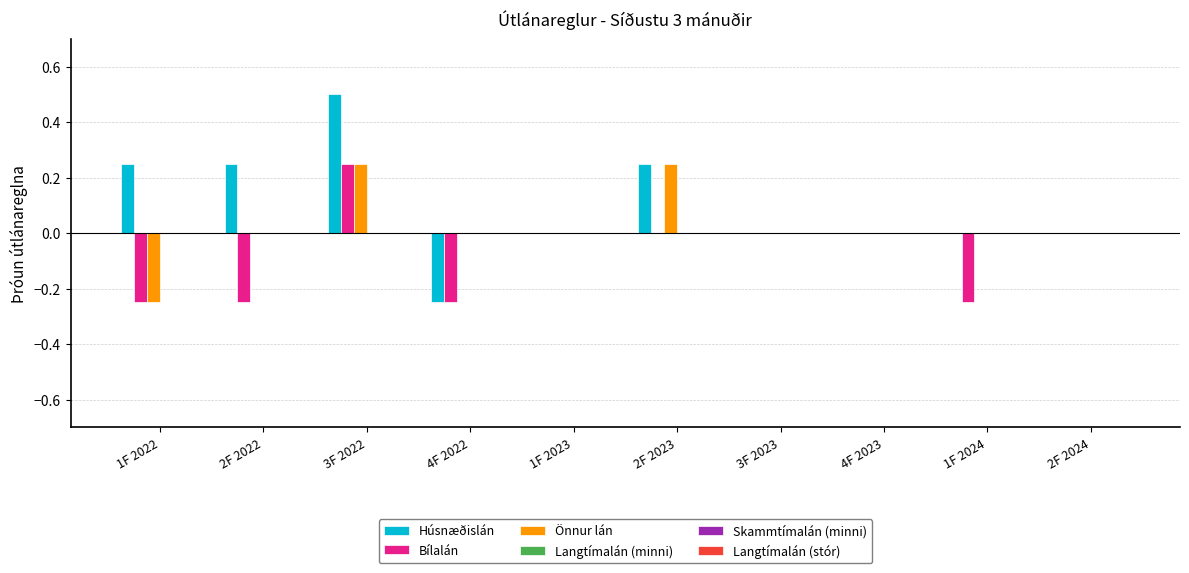

At which category is the sum across all series the highest?

3F 2022